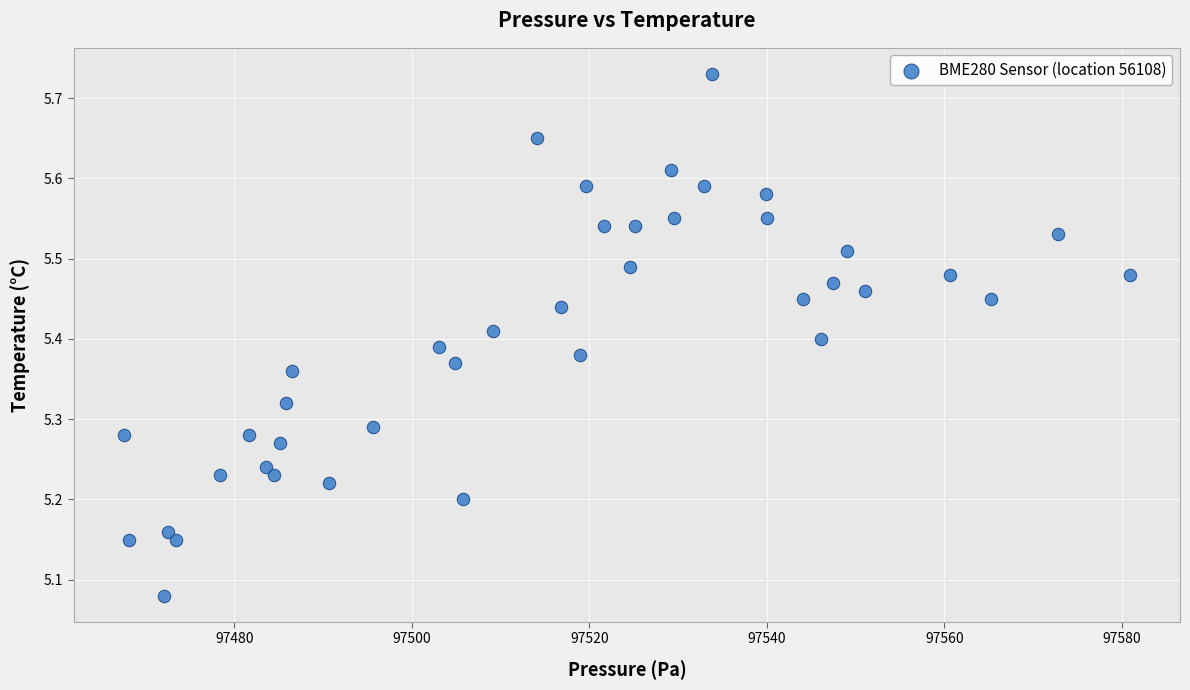

What is the range of X values (max minus min)?

113.3